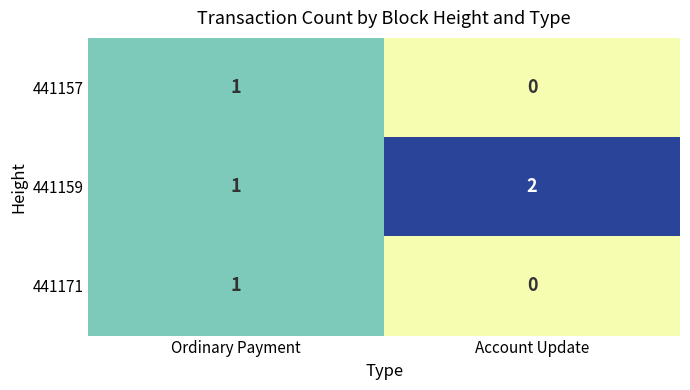

What is the difference between the highest and lowest values at Account Update?

2